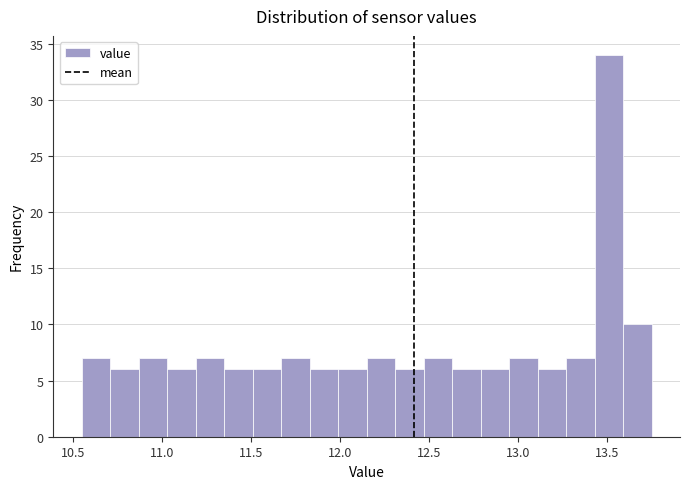

Read against the x-axis, roughly where is the centre of the tallest bar?

13.50